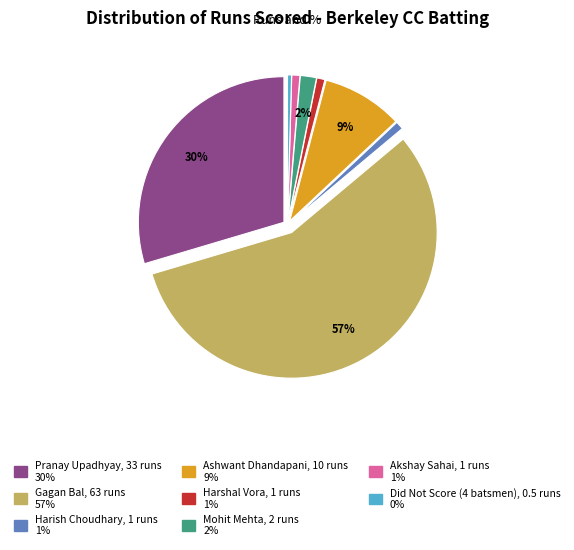

Is there any slice that represents more than half of the pie?

Yes